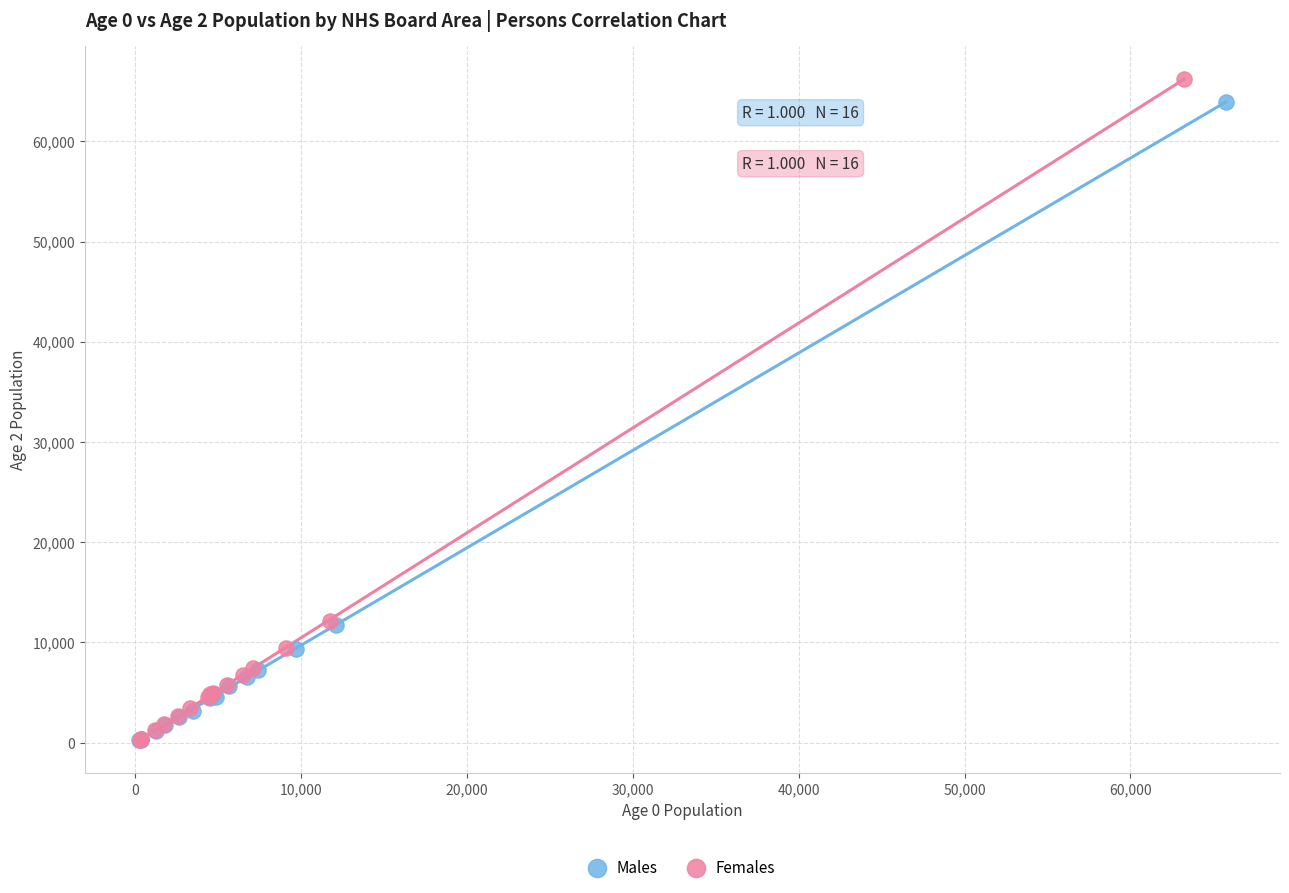

Which series has the widest spread of Y values?

Females